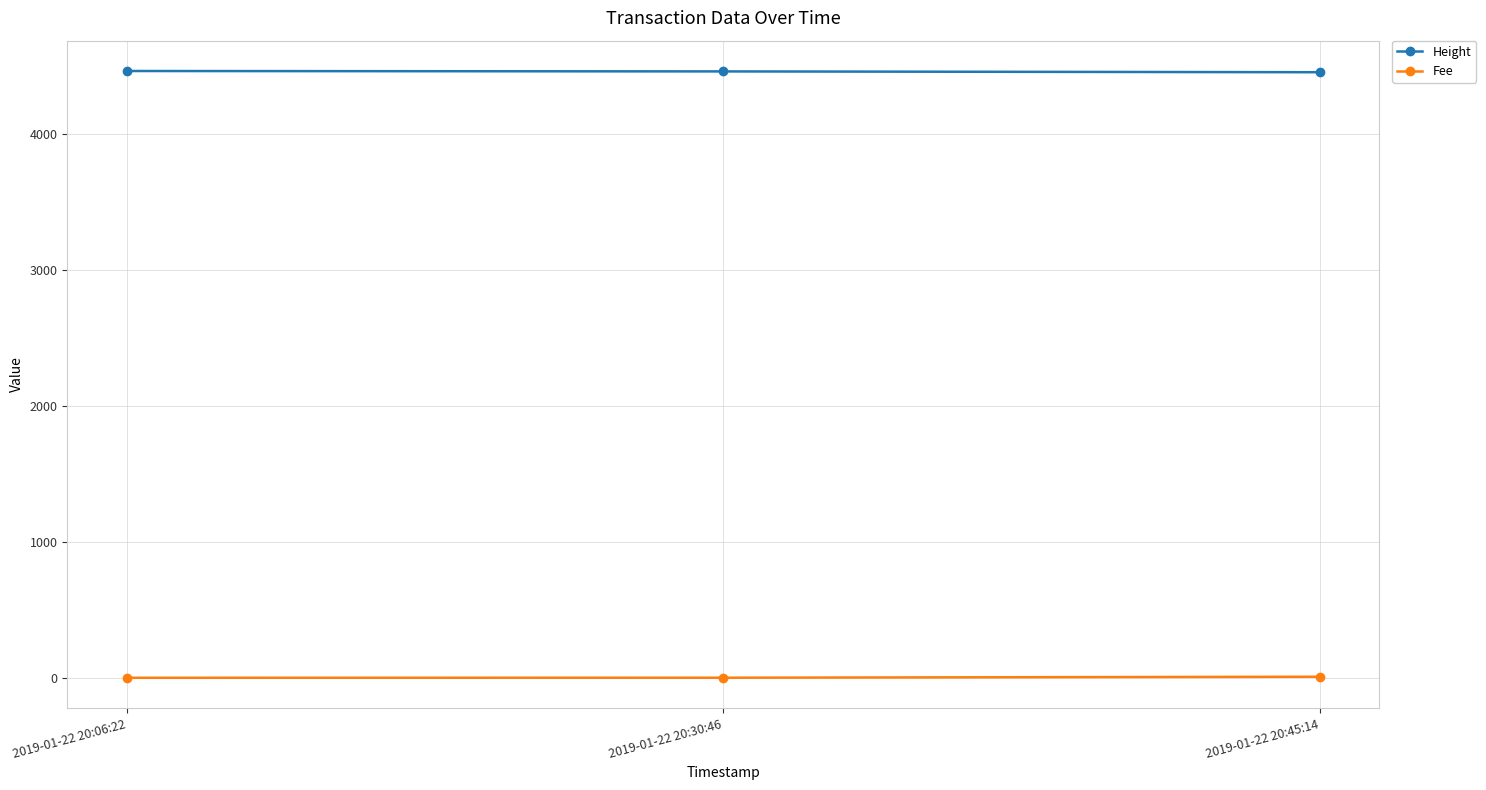

How many distinct data groups are displayed?

2